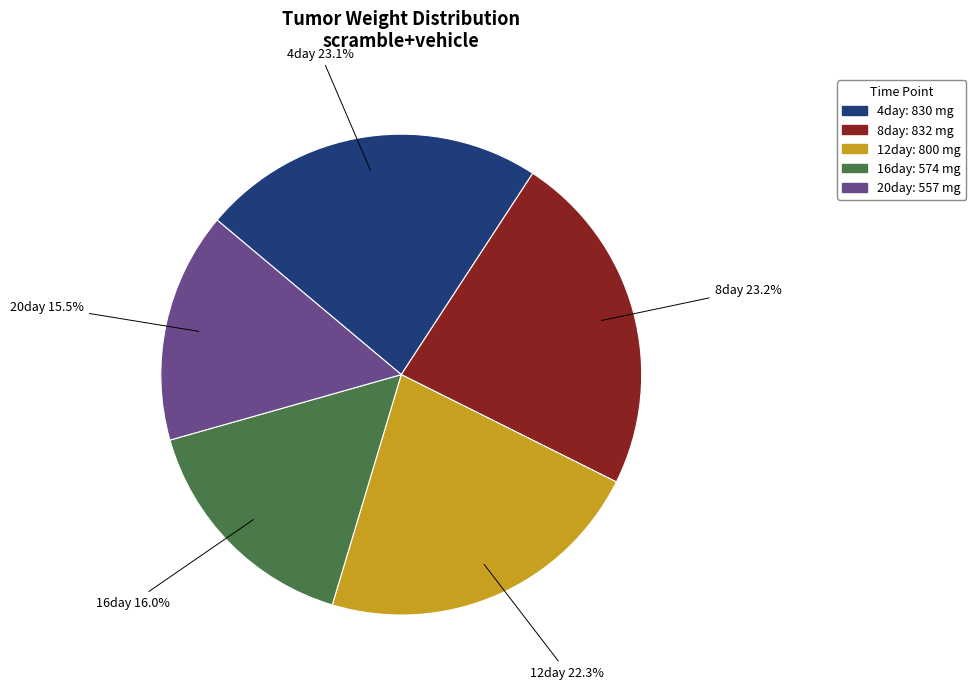

Does any single category account for the majority?

No